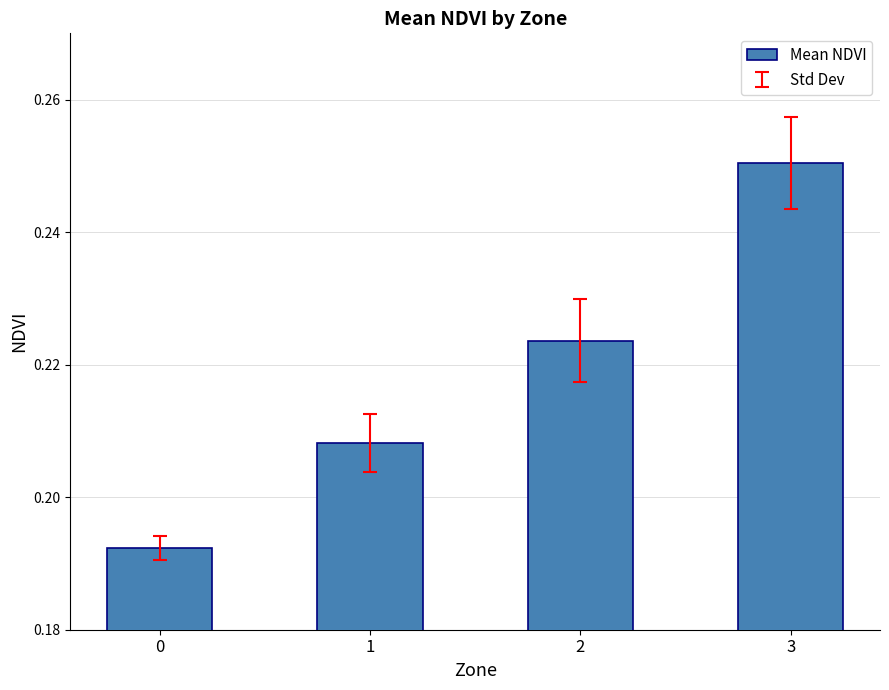

Count the values in the range 0 to 1.

4